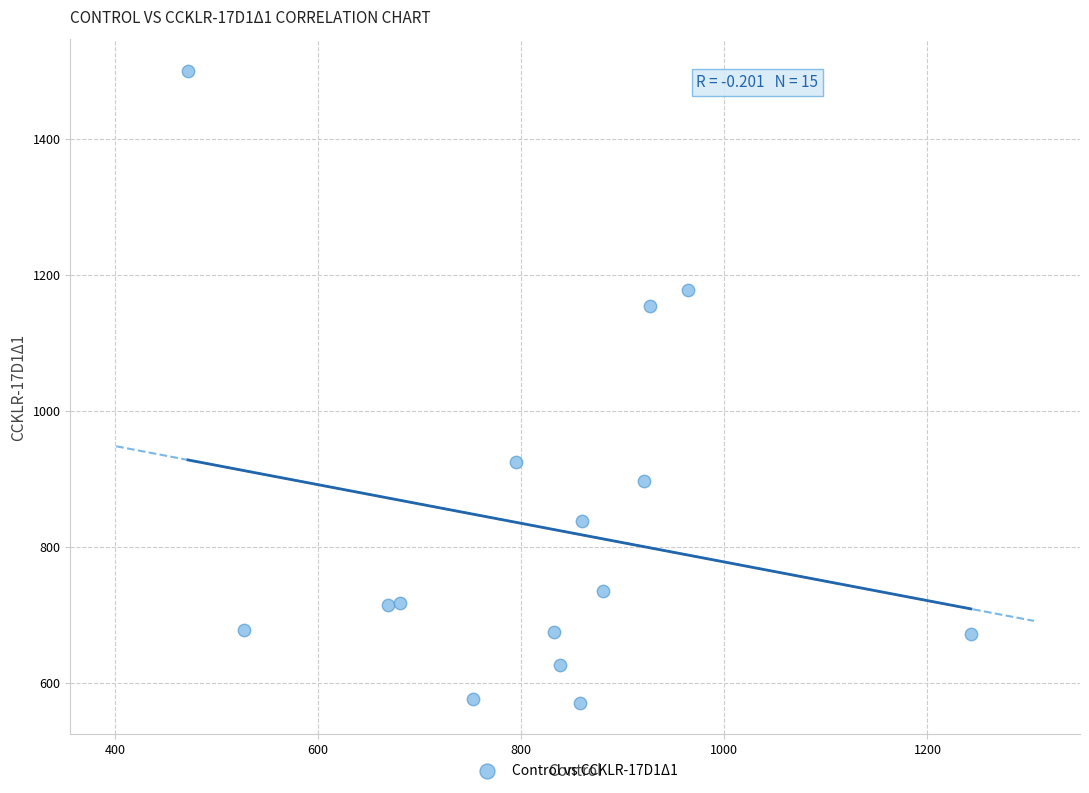

What is the range of X values (max minus min)?

771.1